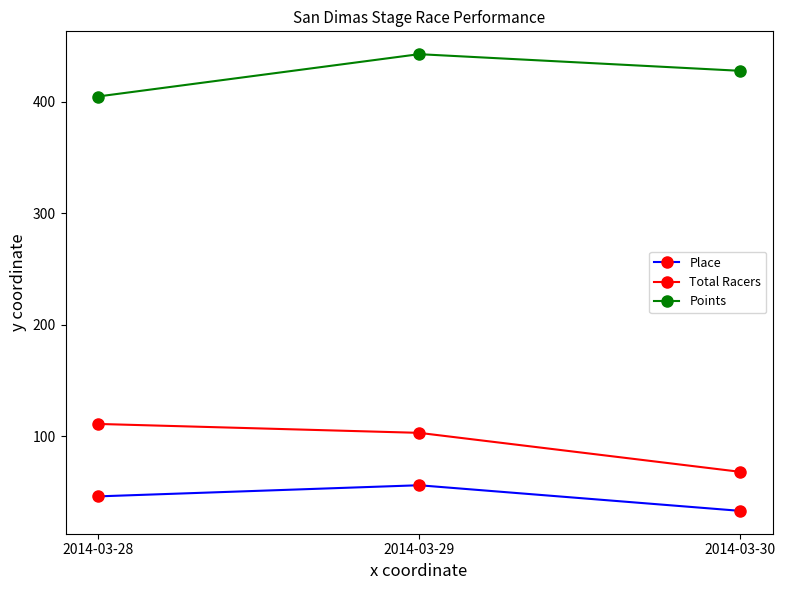

Which series has the largest range (max minus min)?

Total Racers